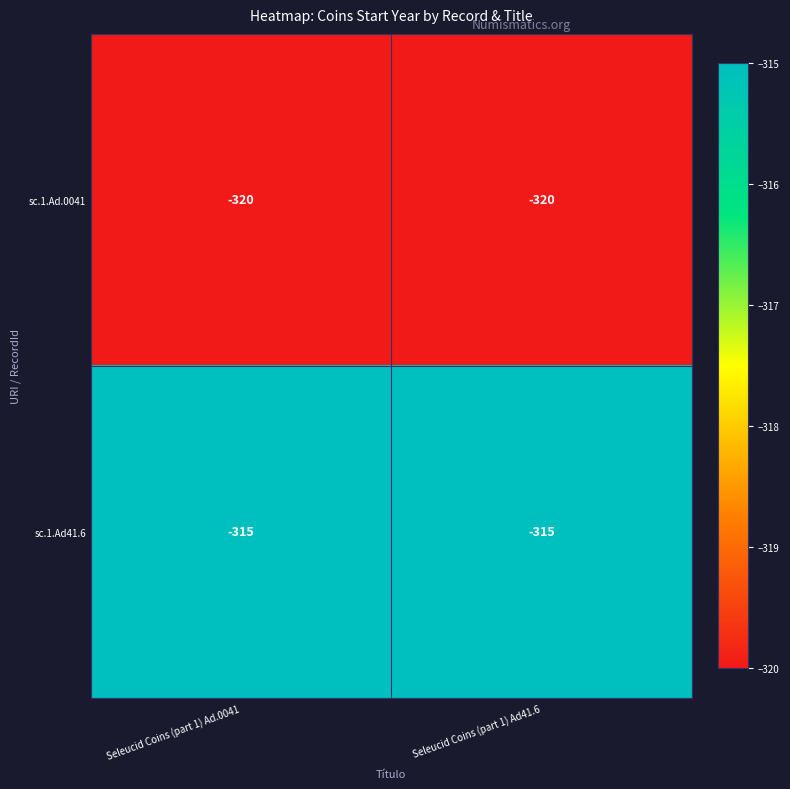

Rank the series at Seleucid Coins (part 1) Ad.0041 from lowest to highest value.

sc.1.Ad.0041, sc.1.Ad41.6